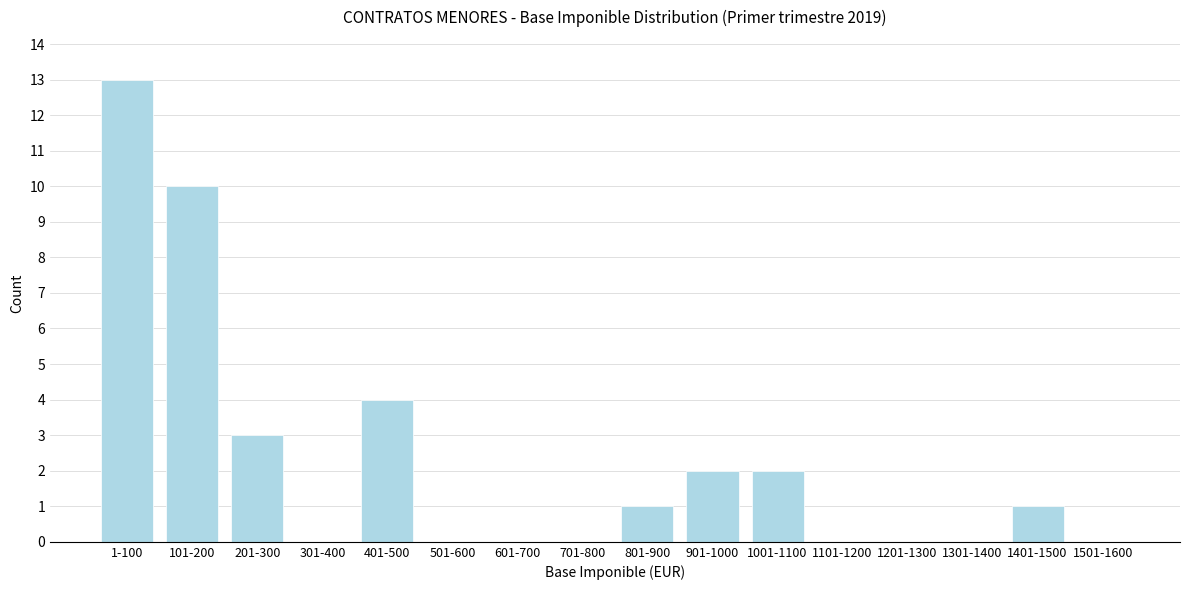

Reading left to right, what are all the values shown in this chart?

1-100=13	101-200=10	201-300=3	301-400=0	401-500=4	501-600=0	601-700=0	701-800=0	801-900=1	901-1000=2	1001-1100=2	1101-1200=0	1201-1300=0	1301-1400=0	1401-1500=1	1501-1600=0